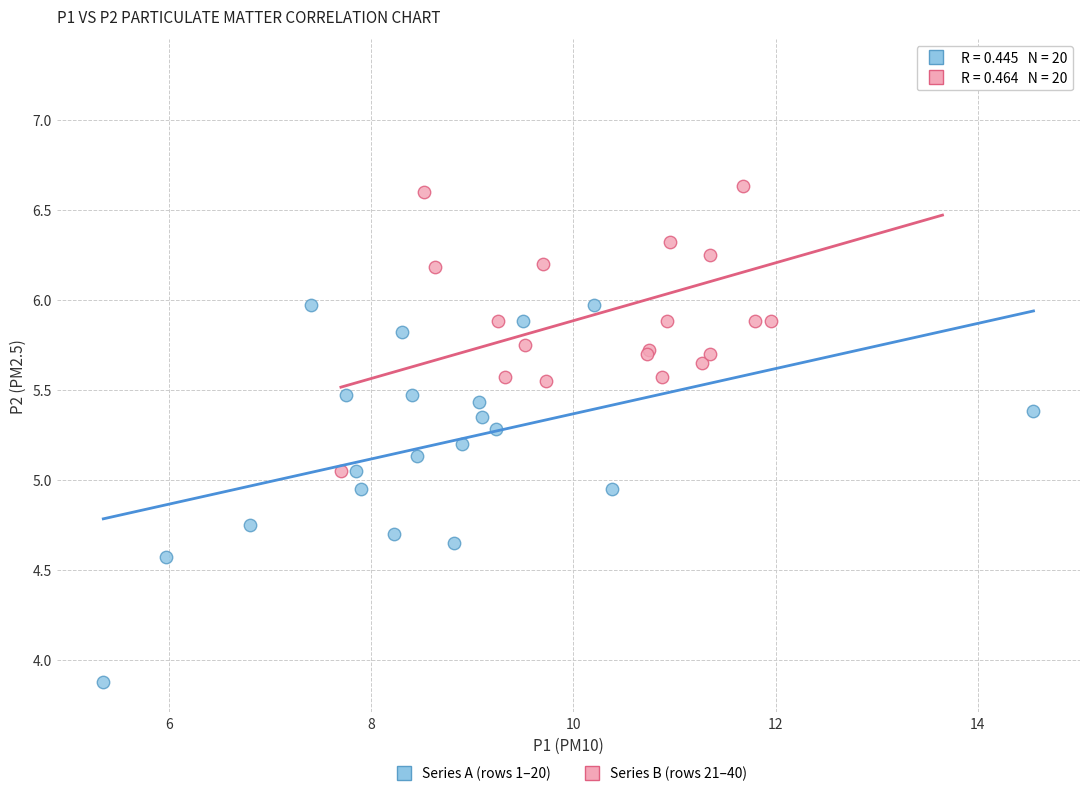

Which series contains the lowest Y value?

Series A (rows 1–20)